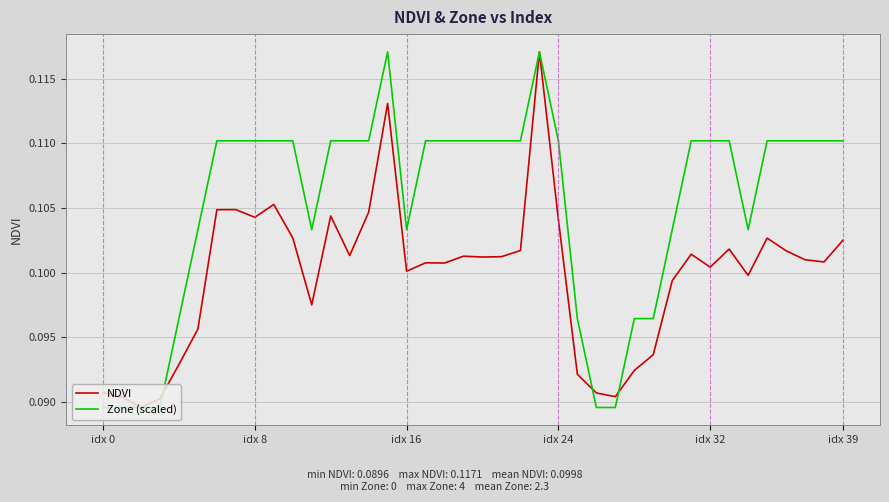

Which series has the largest total across all categories?

Zone (scaled)